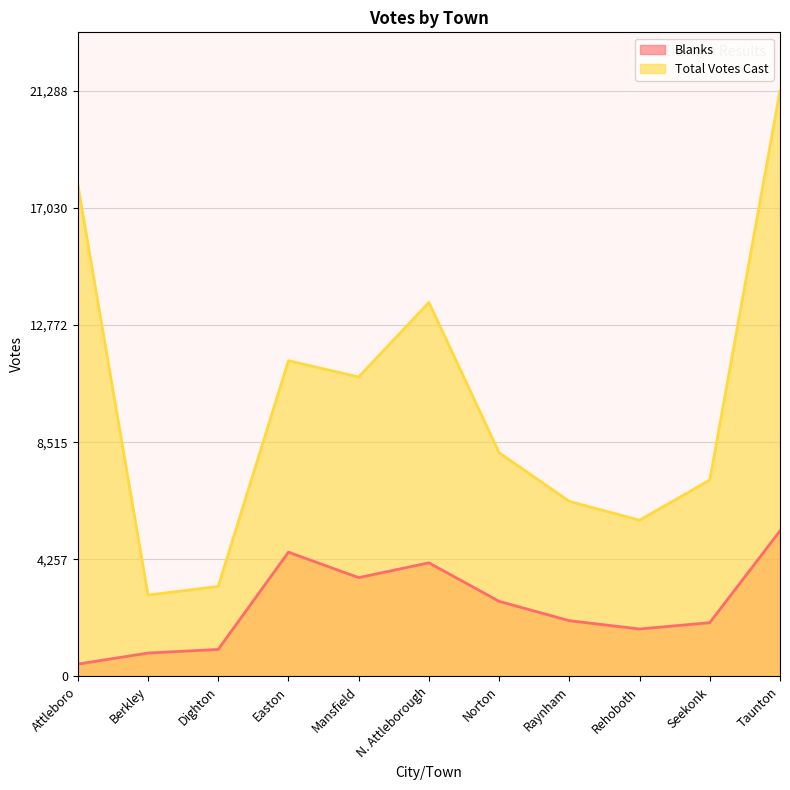

True or false: Total Votes Cast and Blanks intersect in this chart.

False